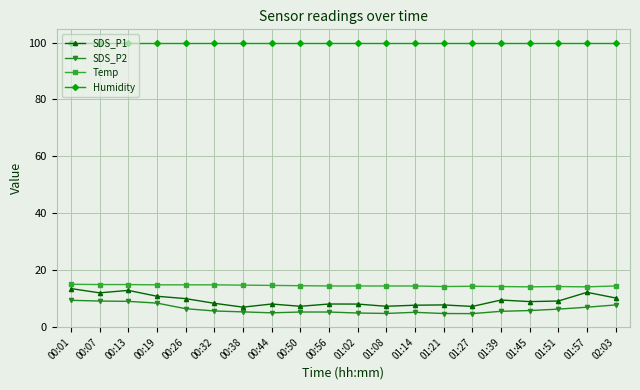

True or false: SDS_P1 and Humidity intersect in this chart.

False